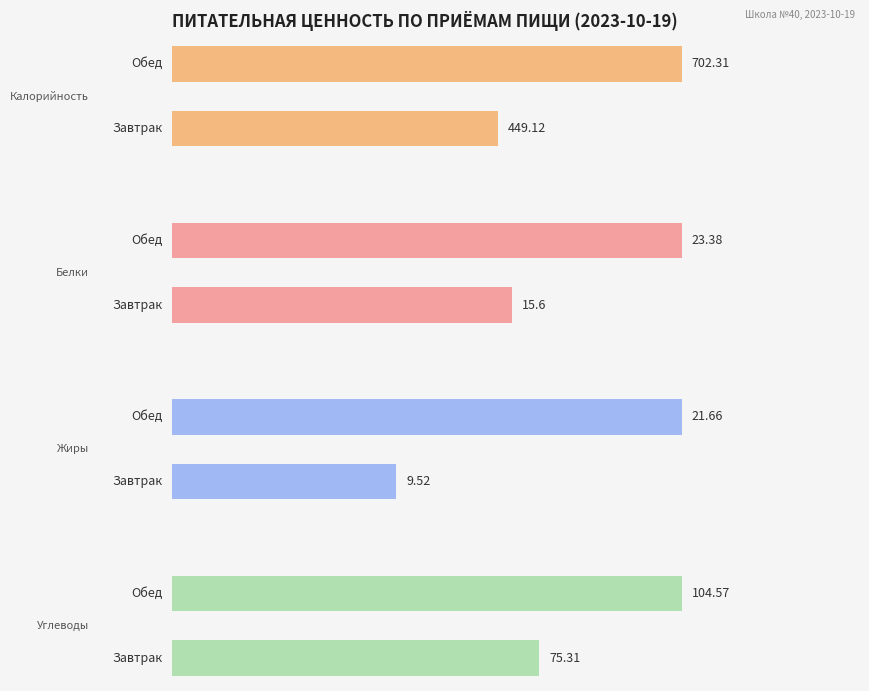

Count the number of categories in the chart.

2